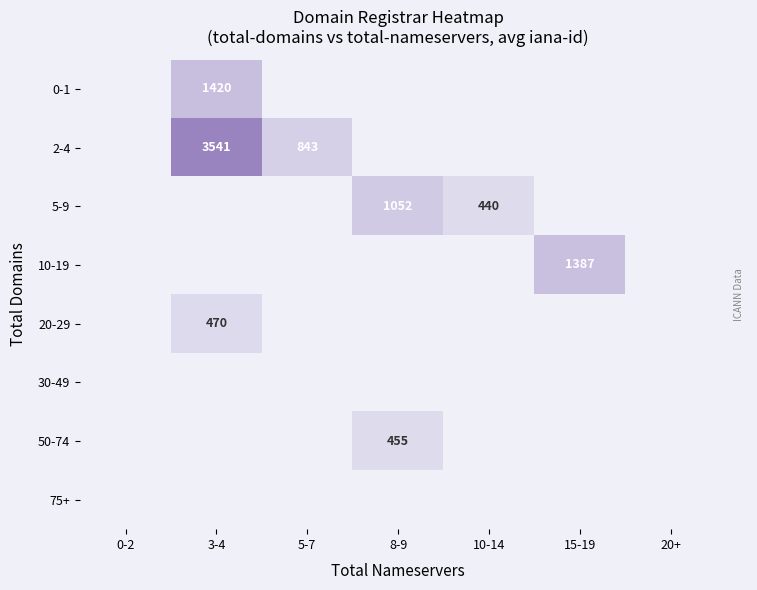

True or false: 2-4 has a value of 1160 at 3-4.

False